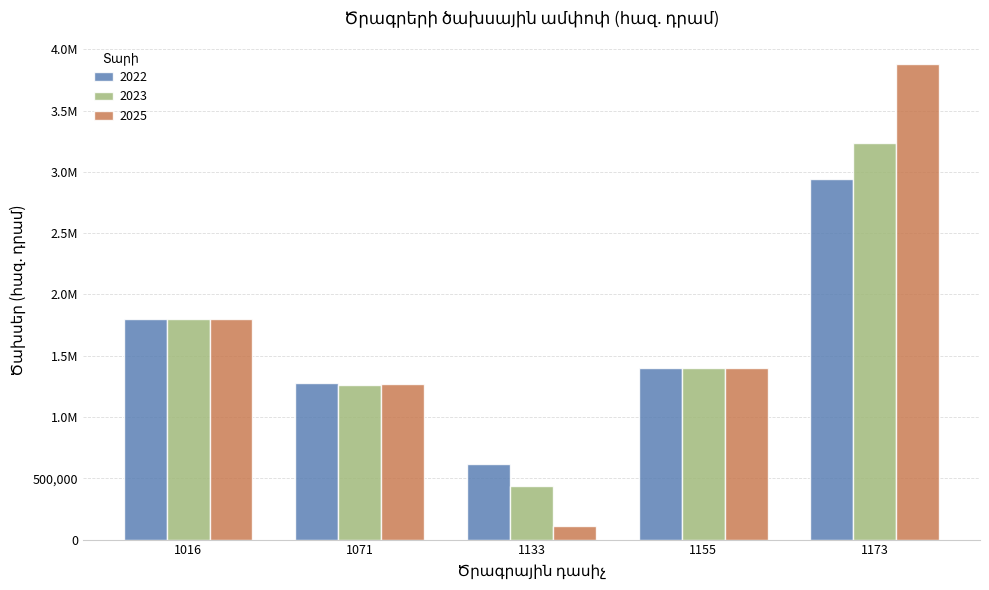

Are the bars horizontal?

No